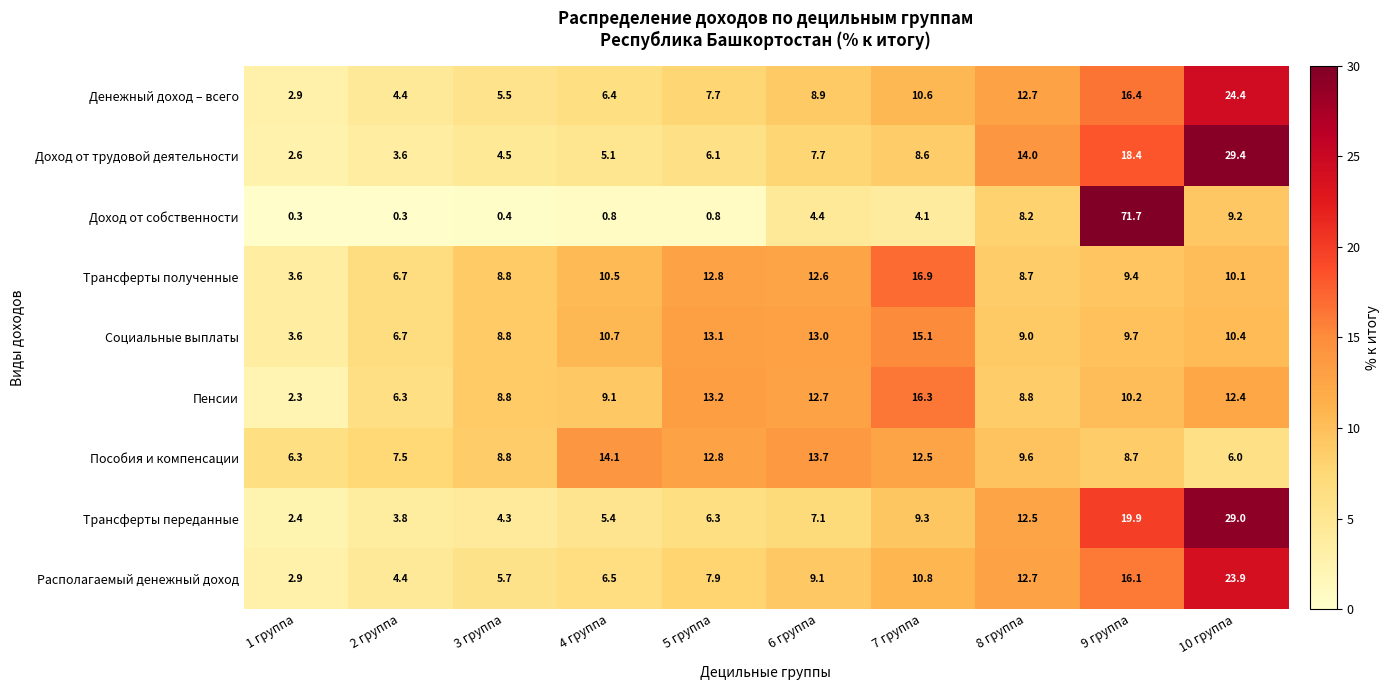

What is the sum of the Трансферты переданные values at 10 группа and 6 группа?

36.1